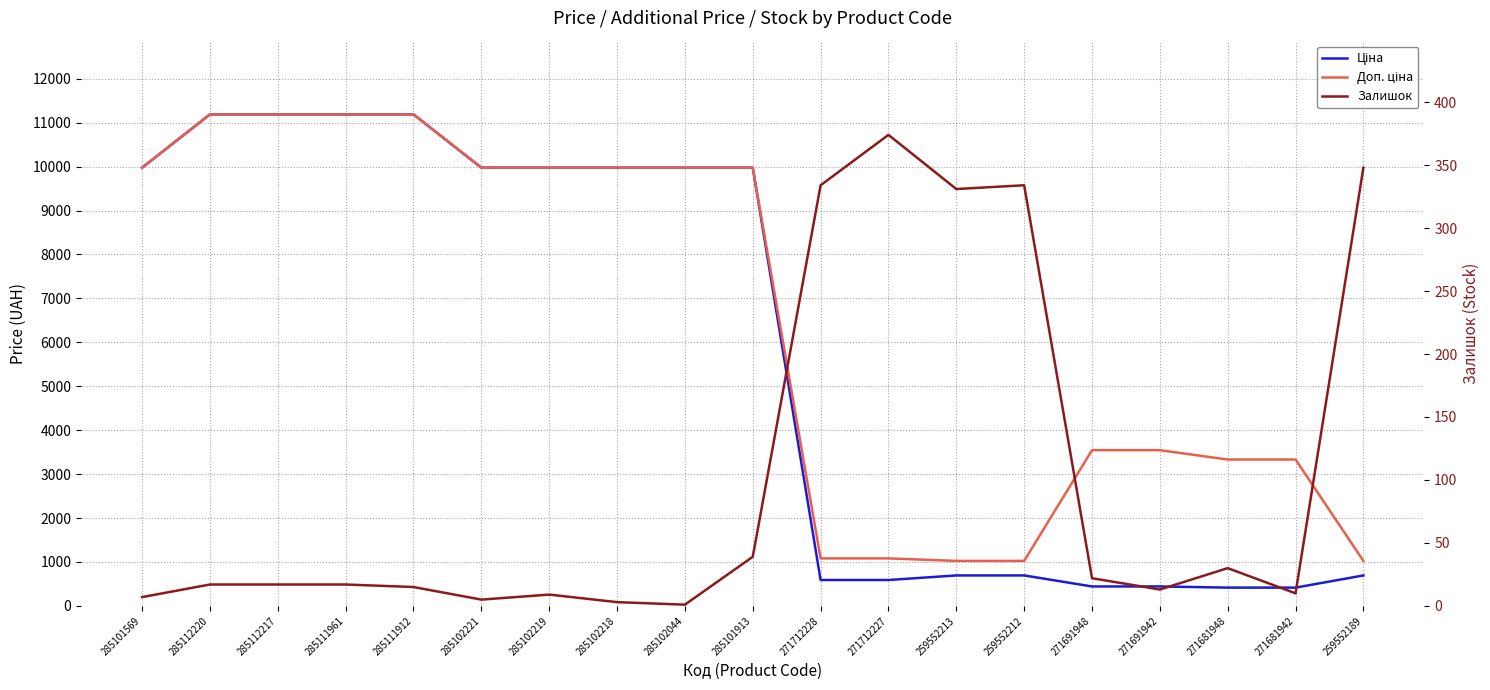

Which category has the lowest value in the Залишок series?

285102044